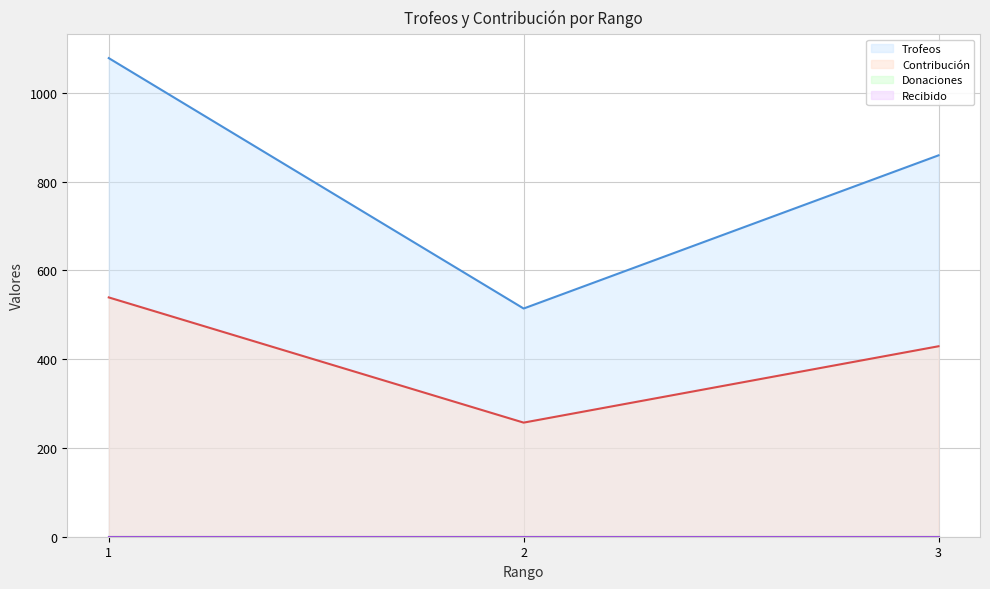

At which category is the sum across all series the highest?

1